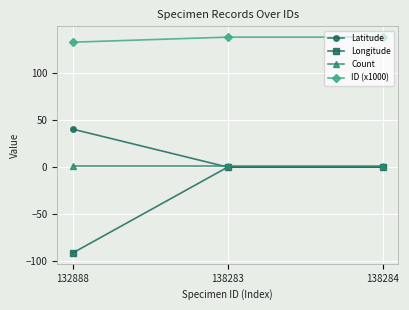

Reading left to right, list all the values displayed in this chart.

Latitude: 132888=40.4	138283=0.0	138284=0.0
Longitude: 132888=-91.4	138283=0.0	138284=0.0
Count: 132888=1.0	138283=1.0	138284=1.0
ID (x1000): 132888=132.9	138283=138.3	138284=138.3